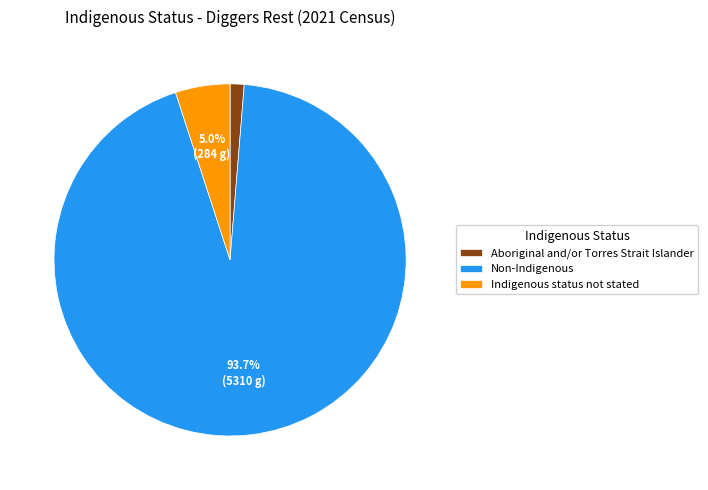

Count the number of slices in the pie.

3